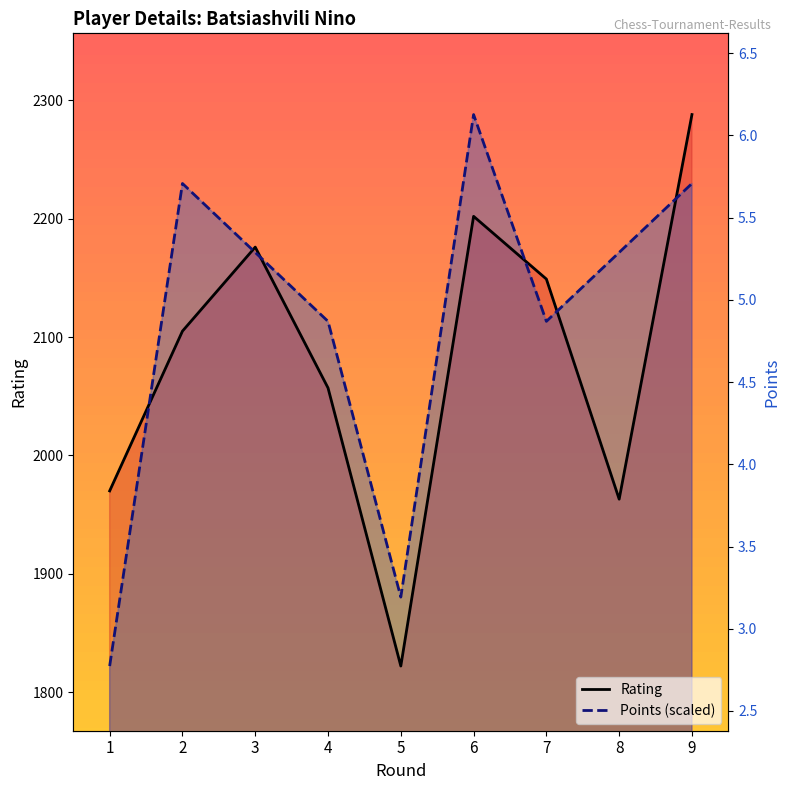

At how many categories does at least one series exceed 2101?

7